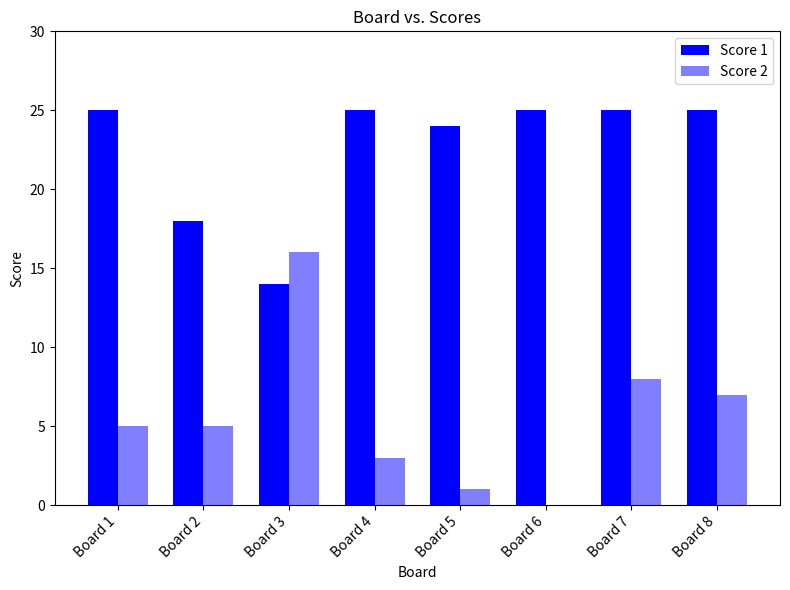

How many groups of bars are there?

8